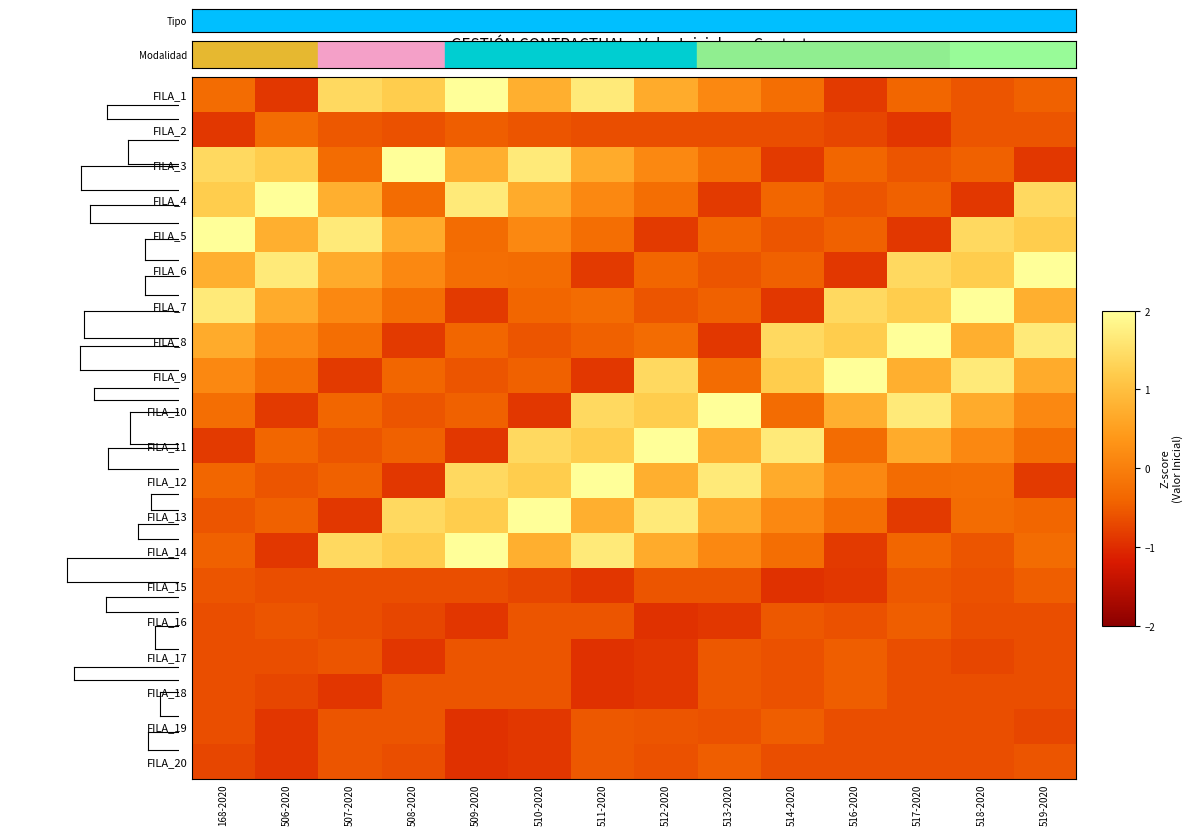

Reading right to left, extract all data points from this chart.

FILA_1: 519-2020=-0.4	518-2020=-0.6	517-2020=-0.4	516-2020=-0.9	514-2020=-0.3	513-2020=0.2	512-2020=0.7	511-2020=1.7	510-2020=0.7	509-2020=2.0	508-2020=1.2	507-2020=1.4	506-2020=-0.9	168-2020=-0.3
FILA_2: 519-2020=-0.6	518-2020=-0.6	517-2020=-0.9	516-2020=-0.7	514-2020=-0.7	513-2020=-0.7	512-2020=-0.7	511-2020=-0.7	510-2020=-0.6	509-2020=-0.5	508-2020=-0.6	507-2020=-0.5	506-2020=-0.3	168-2020=-0.9
FILA_3: 519-2020=-0.9	518-2020=-0.4	517-2020=-0.6	516-2020=-0.4	514-2020=-0.9	513-2020=-0.3	512-2020=0.2	511-2020=0.7	510-2020=1.7	509-2020=0.7	508-2020=2.0	507-2020=-0.3	506-2020=1.2	168-2020=1.4
FILA_4: 519-2020=1.4	518-2020=-0.9	517-2020=-0.4	516-2020=-0.6	514-2020=-0.4	513-2020=-0.9	512-2020=-0.3	511-2020=0.2	510-2020=0.7	509-2020=1.7	508-2020=-0.3	507-2020=0.7	506-2020=2.0	168-2020=1.2
FILA_5: 519-2020=1.2	518-2020=1.4	517-2020=-0.9	516-2020=-0.4	514-2020=-0.6	513-2020=-0.4	512-2020=-0.9	511-2020=-0.3	510-2020=0.2	509-2020=-0.3	508-2020=0.7	507-2020=1.7	506-2020=0.7	168-2020=2.0
FILA_6: 519-2020=2.0	518-2020=1.2	517-2020=1.4	516-2020=-0.9	514-2020=-0.4	513-2020=-0.6	512-2020=-0.4	511-2020=-0.9	510-2020=-0.3	509-2020=-0.3	508-2020=0.2	507-2020=0.7	506-2020=1.7	168-2020=0.7
FILA_7: 519-2020=0.7	518-2020=2.0	517-2020=1.2	516-2020=1.4	514-2020=-0.9	513-2020=-0.4	512-2020=-0.6	511-2020=-0.3	510-2020=-0.4	509-2020=-0.9	508-2020=-0.3	507-2020=0.2	506-2020=0.7	168-2020=1.7
FILA_8: 519-2020=1.7	518-2020=0.7	517-2020=2.0	516-2020=1.2	514-2020=1.4	513-2020=-0.9	512-2020=-0.3	511-2020=-0.4	510-2020=-0.6	509-2020=-0.4	508-2020=-0.9	507-2020=-0.3	506-2020=0.2	168-2020=0.7
FILA_9: 519-2020=0.7	518-2020=1.7	517-2020=0.7	516-2020=2.0	514-2020=1.2	513-2020=-0.3	512-2020=1.4	511-2020=-0.9	510-2020=-0.4	509-2020=-0.6	508-2020=-0.4	507-2020=-0.9	506-2020=-0.3	168-2020=0.2
FILA_10: 519-2020=0.2	518-2020=0.7	517-2020=1.7	516-2020=0.7	514-2020=-0.3	513-2020=2.0	512-2020=1.2	511-2020=1.4	510-2020=-0.9	509-2020=-0.4	508-2020=-0.6	507-2020=-0.4	506-2020=-0.9	168-2020=-0.3
FILA_11: 519-2020=-0.3	518-2020=0.2	517-2020=0.7	516-2020=-0.3	514-2020=1.7	513-2020=0.7	512-2020=2.0	511-2020=1.2	510-2020=1.4	509-2020=-0.9	508-2020=-0.4	507-2020=-0.6	506-2020=-0.4	168-2020=-0.9
FILA_12: 519-2020=-0.9	518-2020=-0.3	517-2020=-0.3	516-2020=0.2	514-2020=0.7	513-2020=1.7	512-2020=0.7	511-2020=2.0	510-2020=1.2	509-2020=1.4	508-2020=-0.9	507-2020=-0.4	506-2020=-0.6	168-2020=-0.4
FILA_13: 519-2020=-0.4	518-2020=-0.3	517-2020=-0.9	516-2020=-0.3	514-2020=0.2	513-2020=0.7	512-2020=1.7	511-2020=0.7	510-2020=2.0	509-2020=1.2	508-2020=1.4	507-2020=-0.9	506-2020=-0.4	168-2020=-0.6
FILA_14: 519-2020=-0.3	518-2020=-0.6	517-2020=-0.4	516-2020=-0.9	514-2020=-0.3	513-2020=0.2	512-2020=0.7	511-2020=1.7	510-2020=0.7	509-2020=2.0	508-2020=1.2	507-2020=1.4	506-2020=-0.9	168-2020=-0.4
FILA_15: 519-2020=-0.5	518-2020=-0.6	517-2020=-0.5	516-2020=-0.9	514-2020=-0.9	513-2020=-0.6	512-2020=-0.6	511-2020=-0.9	510-2020=-0.7	509-2020=-0.7	508-2020=-0.7	507-2020=-0.7	506-2020=-0.7	168-2020=-0.6
FILA_16: 519-2020=-0.7	518-2020=-0.7	517-2020=-0.5	516-2020=-0.6	514-2020=-0.5	513-2020=-0.9	512-2020=-0.9	511-2020=-0.6	510-2020=-0.6	509-2020=-0.9	508-2020=-0.7	507-2020=-0.7	506-2020=-0.6	168-2020=-0.7
FILA_17: 519-2020=-0.7	518-2020=-0.7	517-2020=-0.7	516-2020=-0.5	514-2020=-0.6	513-2020=-0.5	512-2020=-0.9	511-2020=-0.9	510-2020=-0.6	509-2020=-0.6	508-2020=-0.9	507-2020=-0.6	506-2020=-0.7	168-2020=-0.7
FILA_18: 519-2020=-0.7	518-2020=-0.7	517-2020=-0.7	516-2020=-0.5	514-2020=-0.6	513-2020=-0.5	512-2020=-0.9	511-2020=-0.9	510-2020=-0.6	509-2020=-0.6	508-2020=-0.6	507-2020=-0.9	506-2020=-0.7	168-2020=-0.7
FILA_19: 519-2020=-0.7	518-2020=-0.7	517-2020=-0.7	516-2020=-0.7	514-2020=-0.5	513-2020=-0.6	512-2020=-0.6	511-2020=-0.5	510-2020=-0.9	509-2020=-0.9	508-2020=-0.6	507-2020=-0.6	506-2020=-0.9	168-2020=-0.7
FILA_20: 519-2020=-0.6	518-2020=-0.7	517-2020=-0.7	516-2020=-0.7	514-2020=-0.7	513-2020=-0.5	512-2020=-0.6	511-2020=-0.5	510-2020=-0.9	509-2020=-0.9	508-2020=-0.7	507-2020=-0.6	506-2020=-0.9	168-2020=-0.7